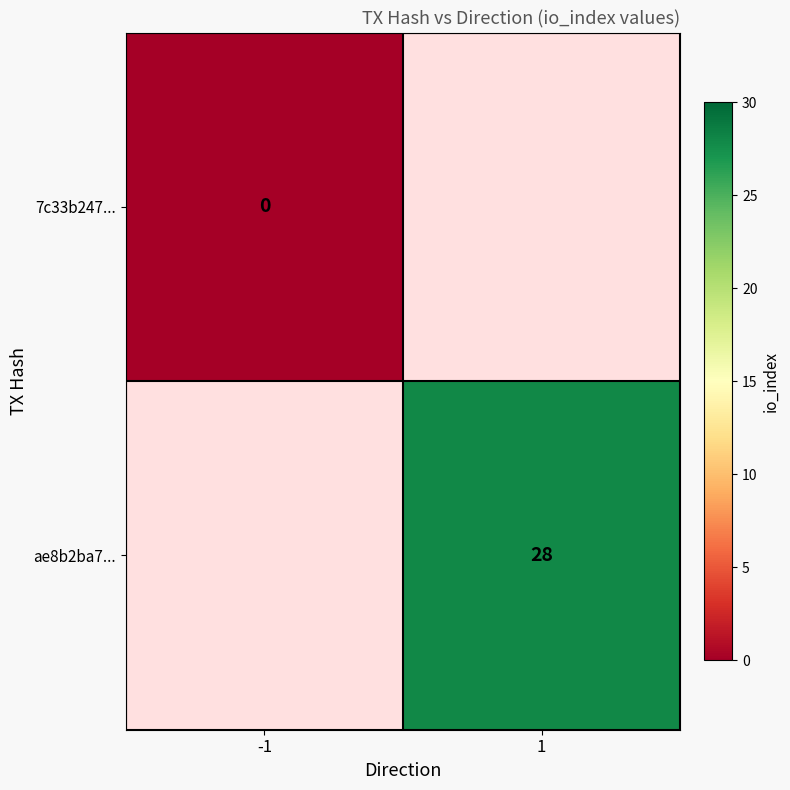

The value of ae8b2ba7... at 1 is 48. True or false?

False